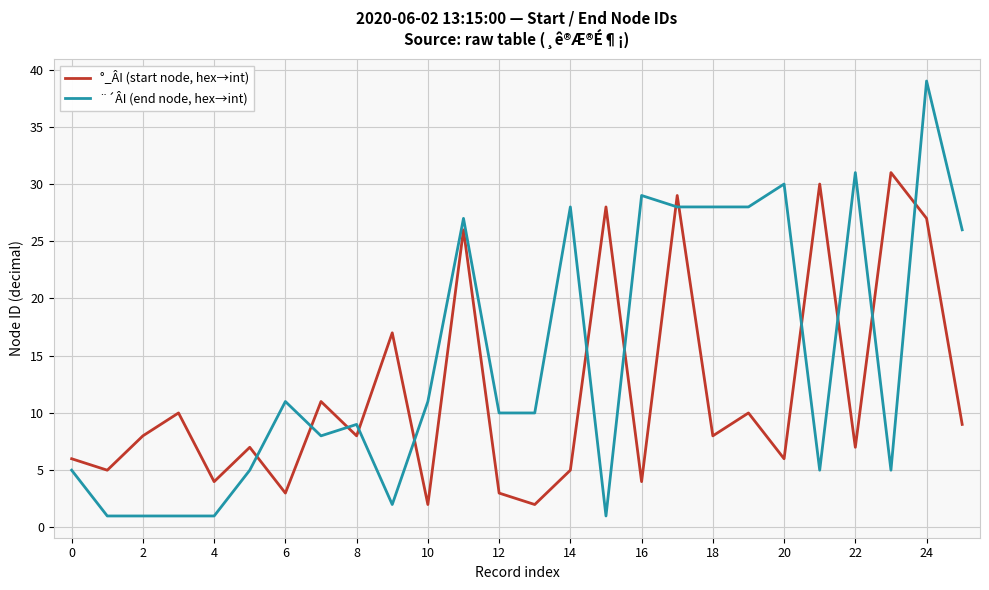

List the series in order of their overall mean, lowest first.

°_ÂI (start node, hex→int), ¨´ÂI (end node, hex→int)